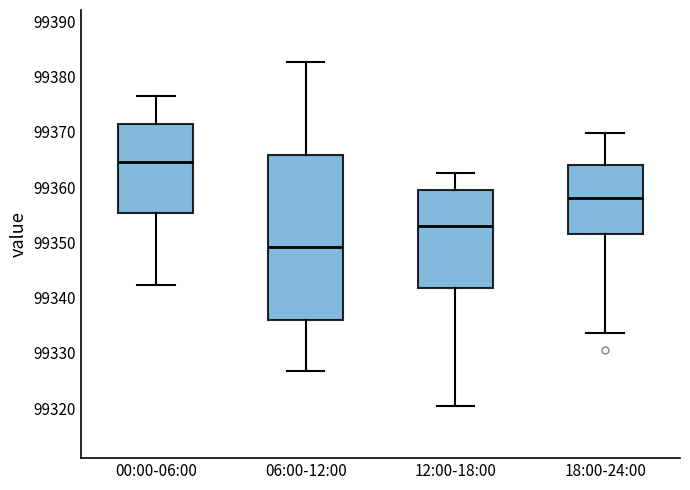

Reading left to right, read every box against the y-axis: the position of its median line, the range the box covers, and the ends of its whiskers. The values are not printed on the chart, so give them approximately, as read against the axis.

00:00-06:00: median 99364, box 99355 to 99371, whiskers 99342 to 99376
06:00-12:00: median 99349, box 99336 to 99366, whiskers 99327 to 99383
12:00-18:00: median 99353, box 99342 to 99360, whiskers 99320 to 99362
18:00-24:00: median 99358, box 99351 to 99364, whiskers 99334 to 99370